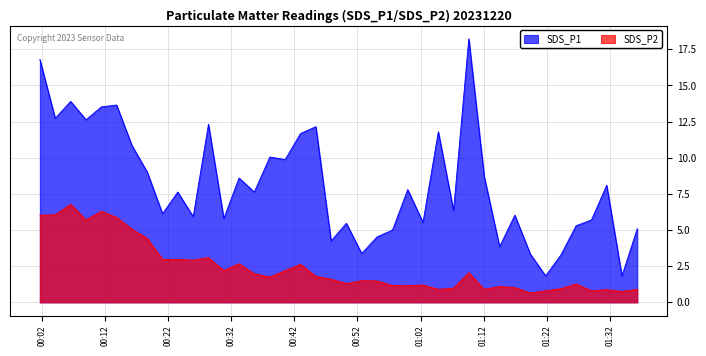

What is the value of the SDS_P1 point at the 36th from the left?

5.3